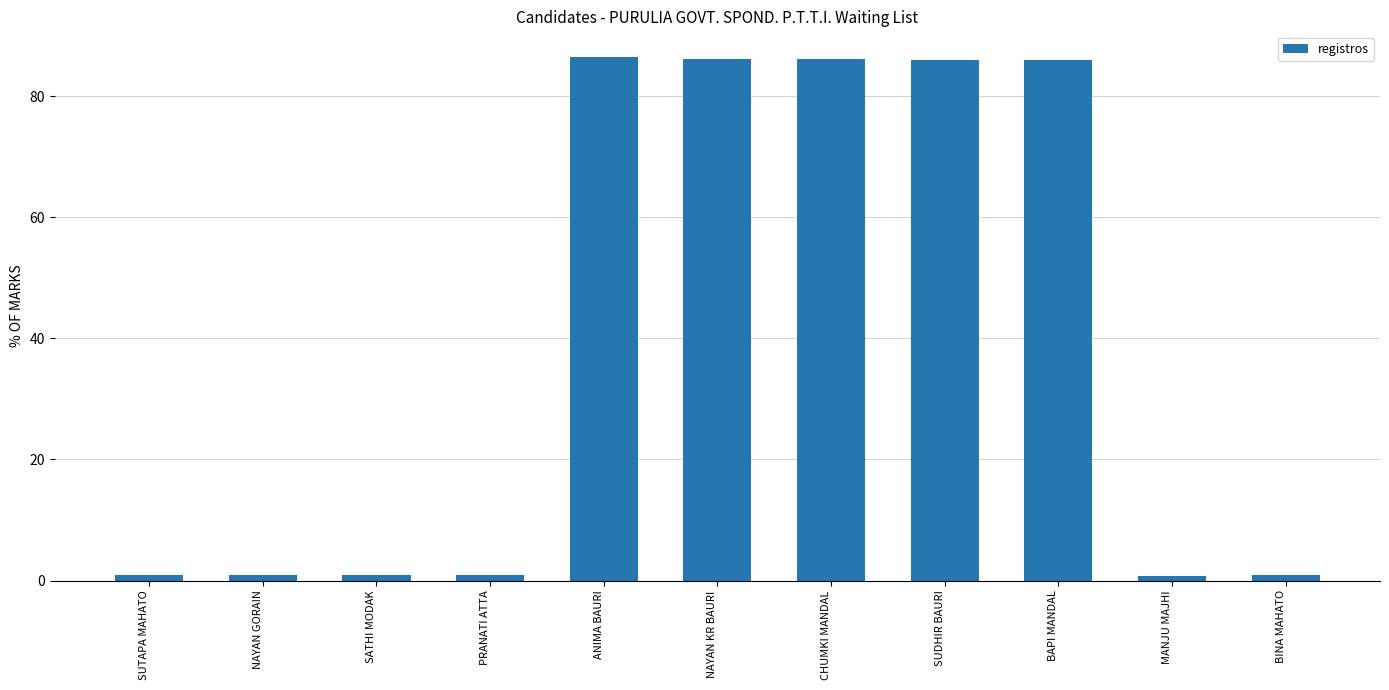

True or false: the data shows 59.8 at ANIMA BAURI.

False